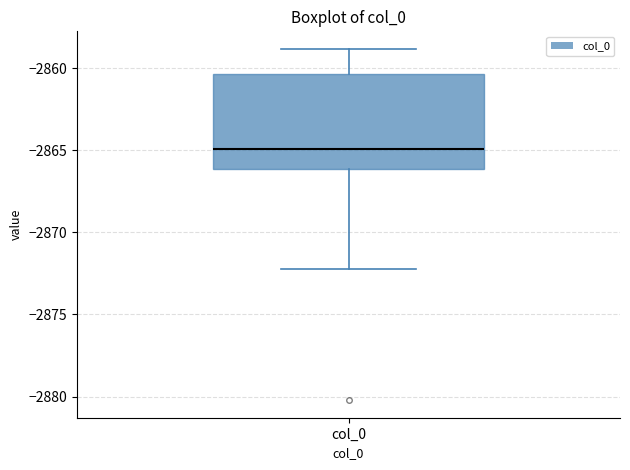

Read this box plot against the y-axis: the position of the median line, the range covered by the box, and the ends of both whiskers. The values are not printed on the chart, so give them approximately, as read against the axis.

median -2865.0, box -2866.0 to -2860.5, whiskers -2872.5 to -2859.0